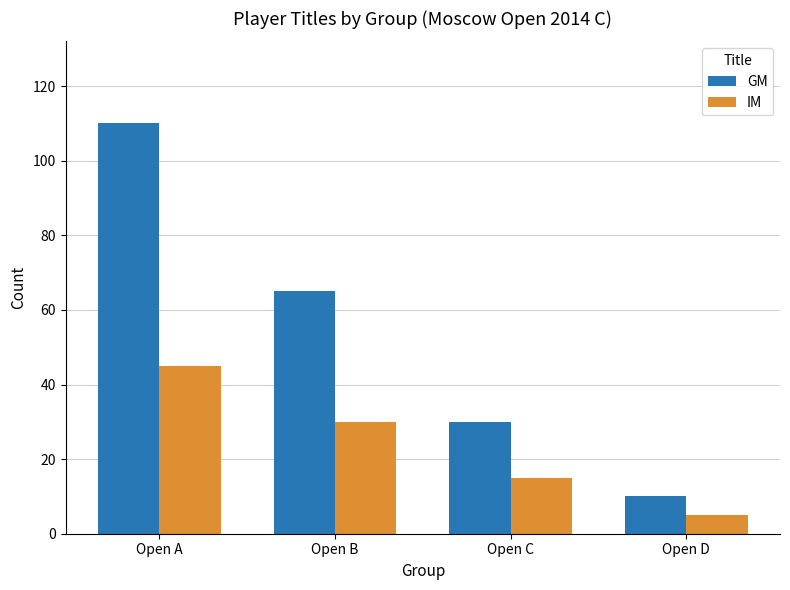

Which series changed the most between Open A and Open B?

GM